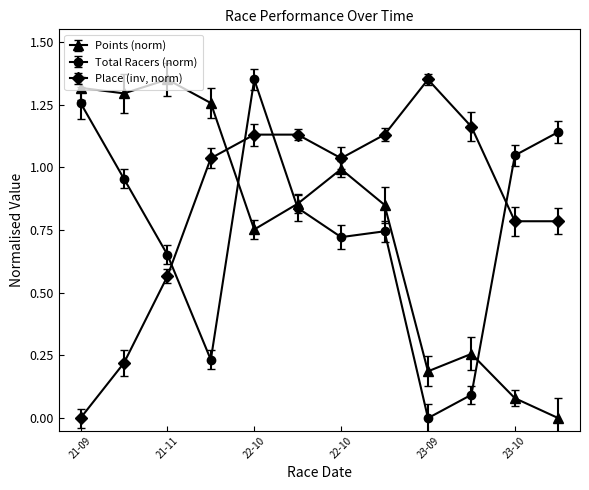

True or false: Total Racers (norm) and Place (inv, norm) intersect in this chart.

True